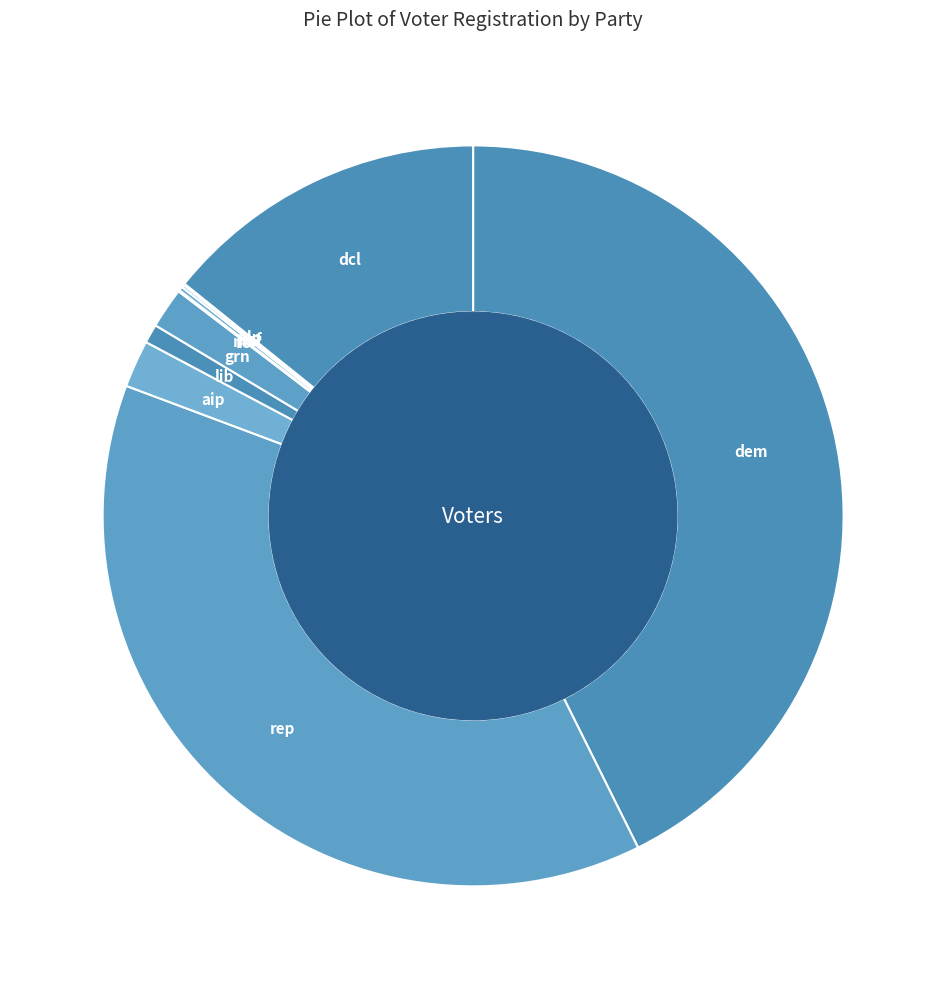

Which slice is the largest?

dem